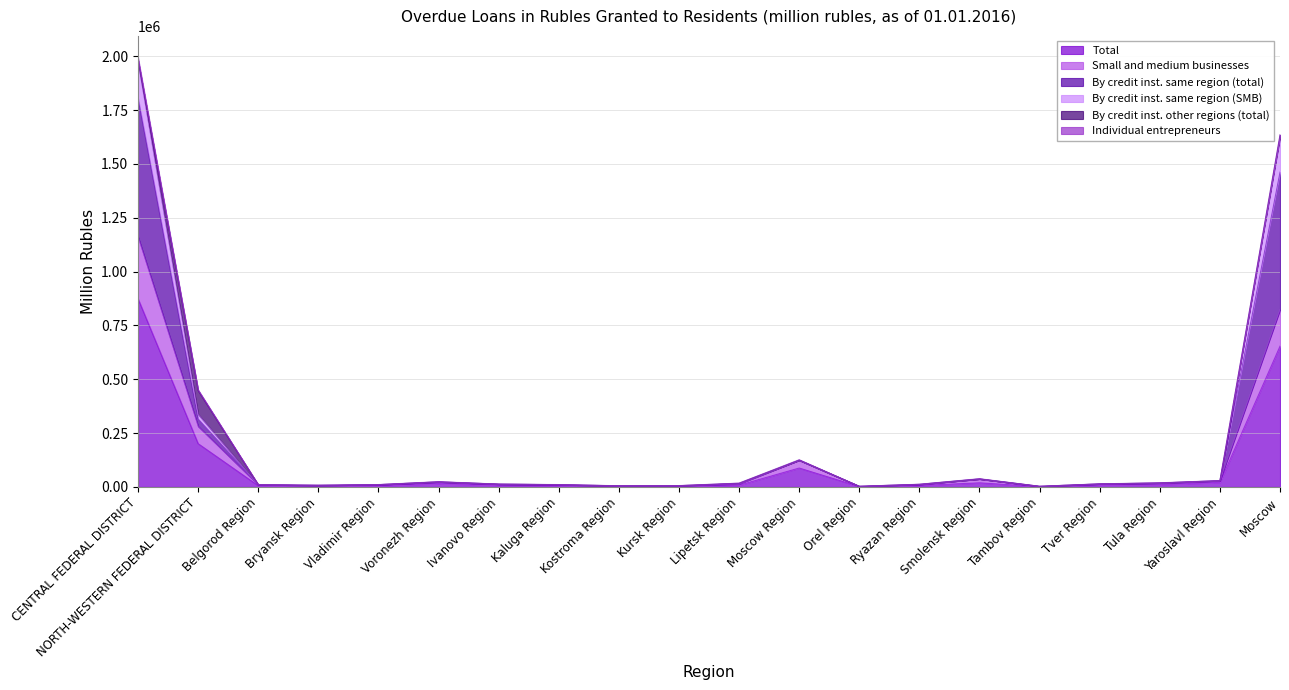

Read the Total value at Moscow, to the nearest 50.

654300